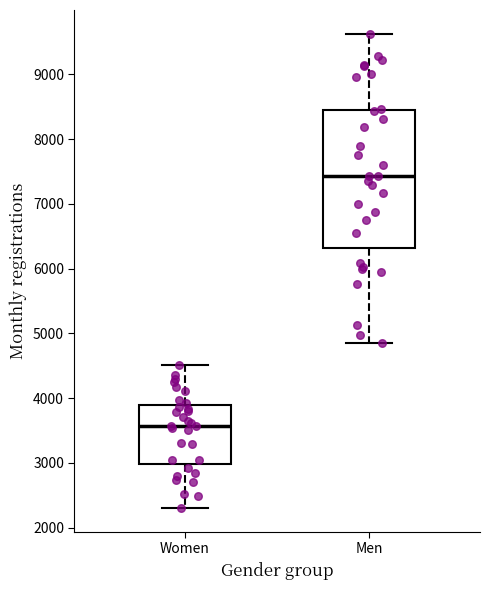

Reading left to right, transcribe this box plot: for each box, give where its median line is, the range the box spans, and where its two whiskers end, as read against the y-axis. The values are not printed on the chart, so give them approximately, as read against the axis.

Women: median 3600, box 3000 to 3900, whiskers 2300 to 4500
Men: median 7400, box 6300 to 8500, whiskers 4900 to 9600